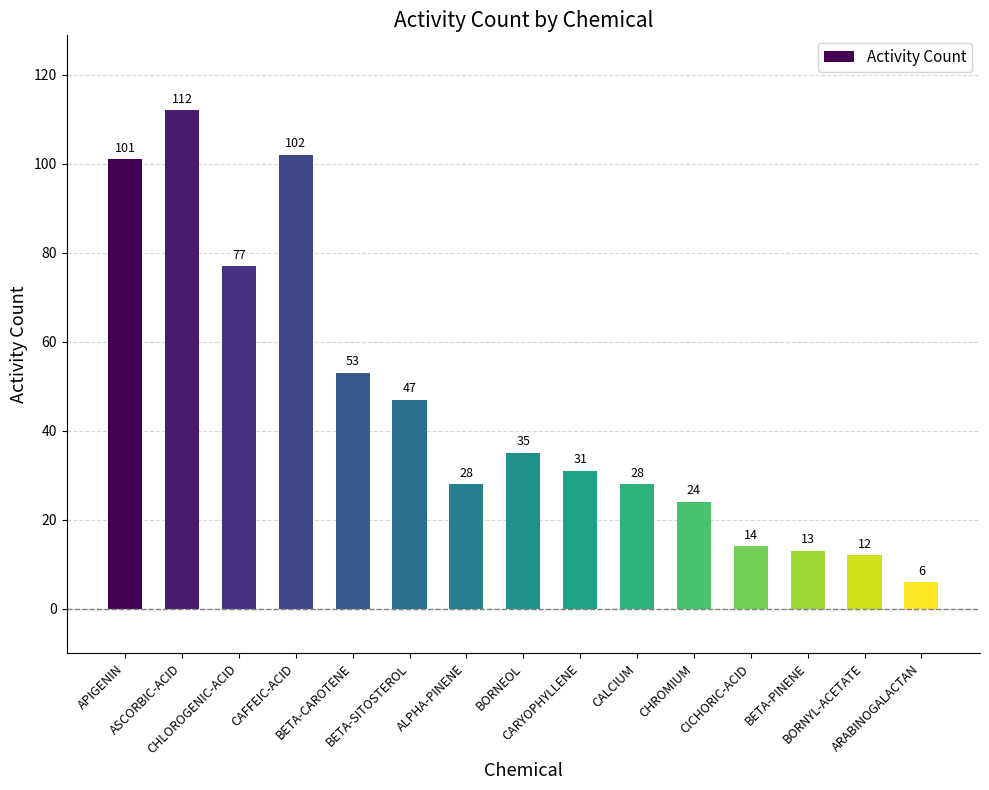

What is the greatest value displayed?

112